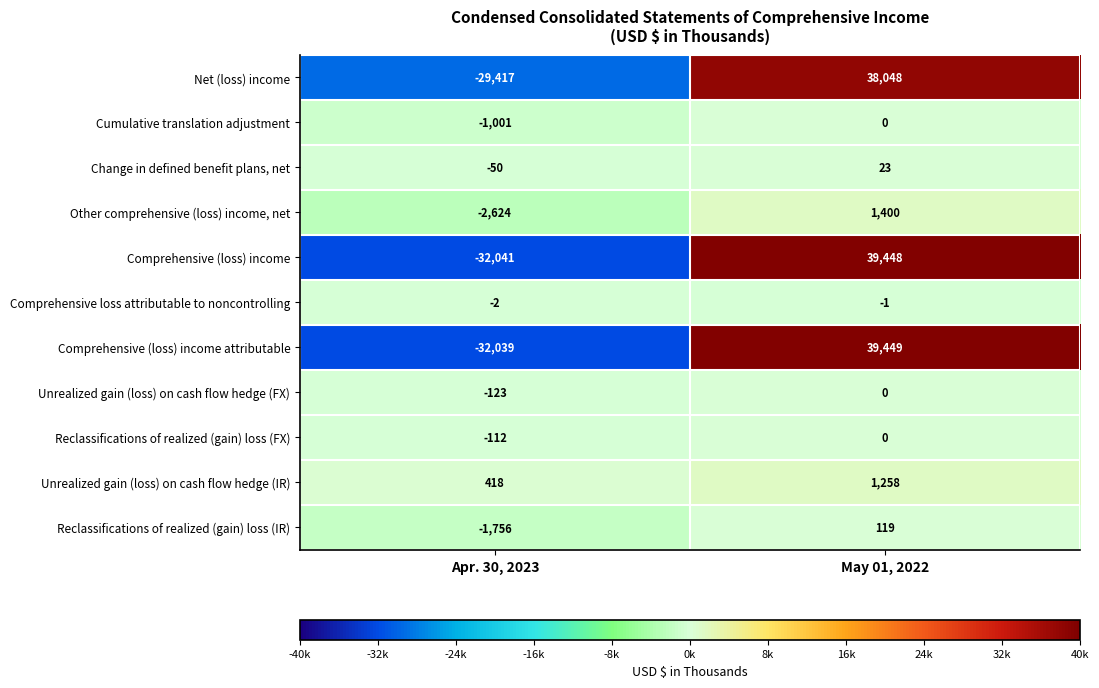

Reading right to left, extract all data points from this chart.

Net (loss) income: May 01, 2022=38048	Apr. 30, 2023=-29417
Cumulative translation adjustment: May 01, 2022=0	Apr. 30, 2023=-1001
Change in defined benefit plans, net: May 01, 2022=23	Apr. 30, 2023=-50
Other comprehensive (loss) income, net: May 01, 2022=1400	Apr. 30, 2023=-2624
Comprehensive (loss) income: May 01, 2022=39448	Apr. 30, 2023=-32041
Comprehensive loss attributable to noncontrolling: May 01, 2022=-1	Apr. 30, 2023=-2
Comprehensive (loss) income attributable: May 01, 2022=39449	Apr. 30, 2023=-32039
Unrealized gain (loss) on cash flow hedge (FX): May 01, 2022=0	Apr. 30, 2023=-123
Reclassifications of realized (gain) loss (FX): May 01, 2022=0	Apr. 30, 2023=-112
Unrealized gain (loss) on cash flow hedge (IR): May 01, 2022=1258	Apr. 30, 2023=418
Reclassifications of realized (gain) loss (IR): May 01, 2022=119	Apr. 30, 2023=-1756